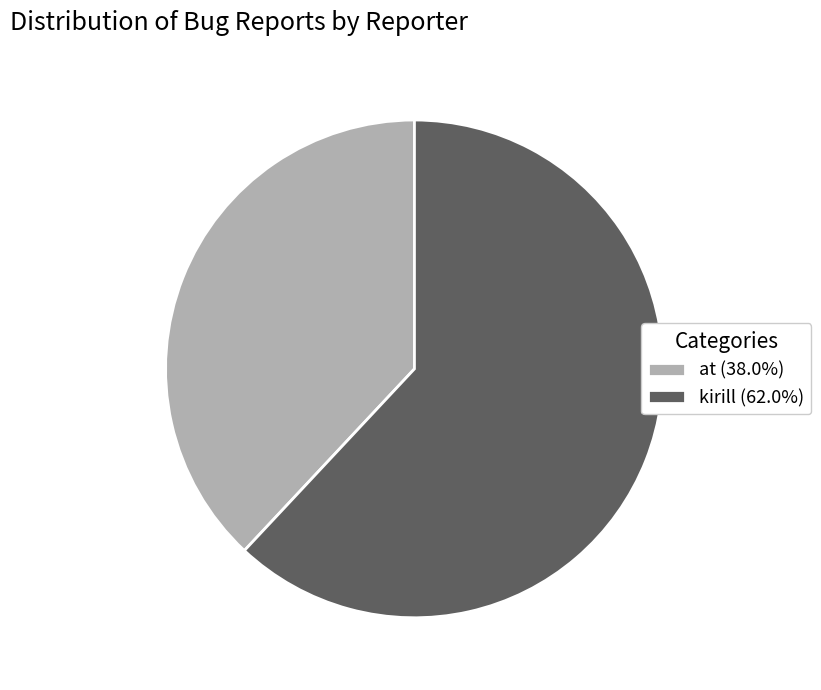

Does any single category account for the majority?

Yes